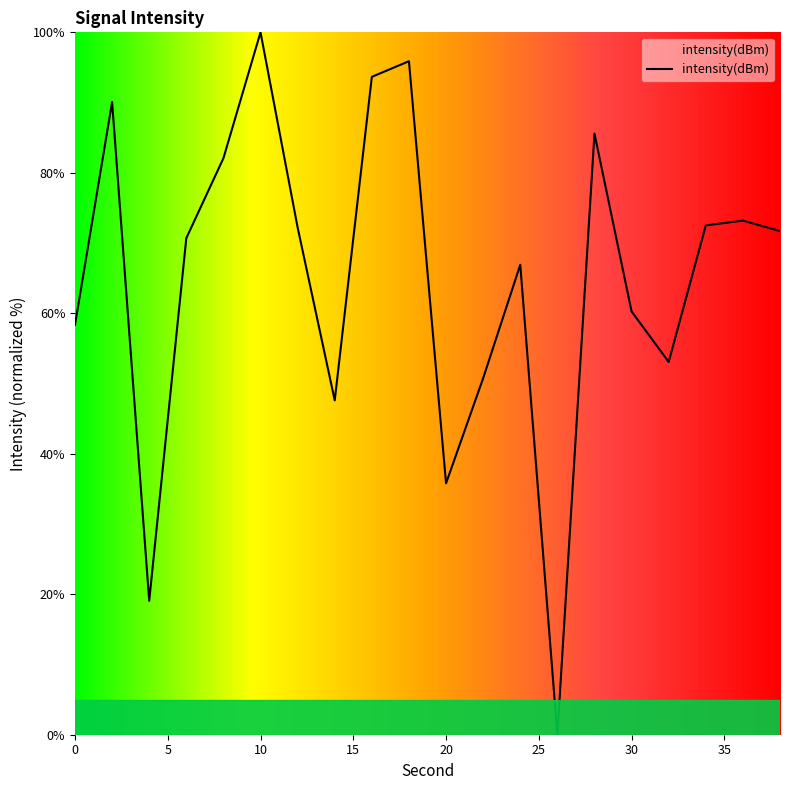

How many interior local peaks (higher than both neighbors) does the data have?

6